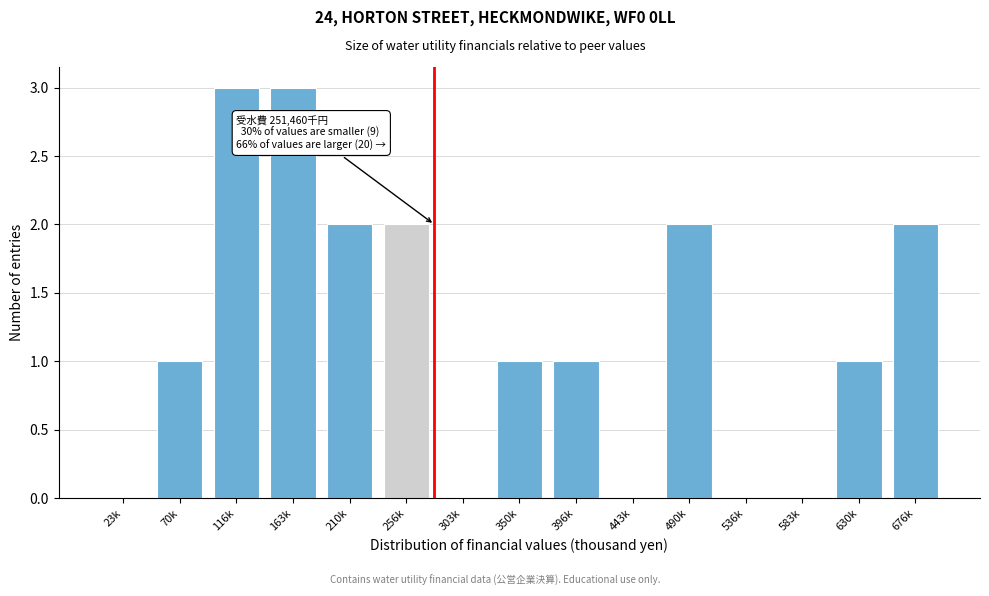

Reading right to left, what are all the values shown in this chart?

676k=2	630k=1	583k=0	536k=0	490k=2	443k=0	396k=1	350k=1	303k=0	256k=2	210k=2	163k=3	116k=3	70k=1	23k=0